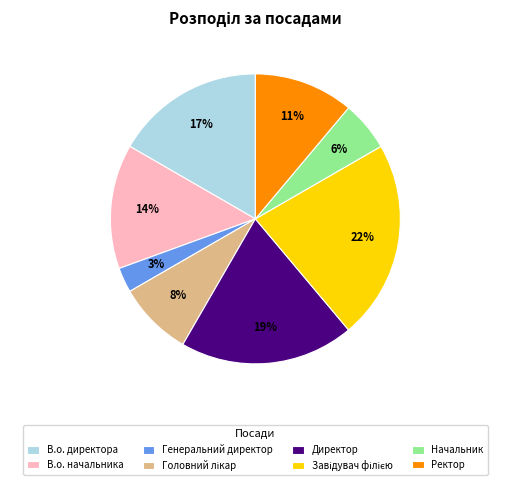

True or false: В.о. директора accounts for 17% of the total.

True